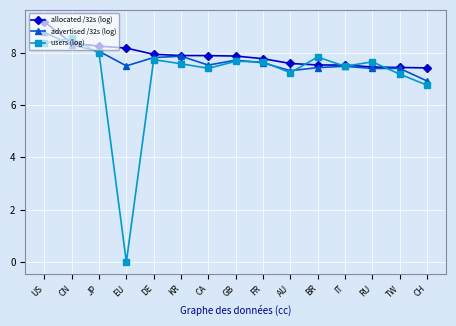

What is the total value across all series at KR?

23.3